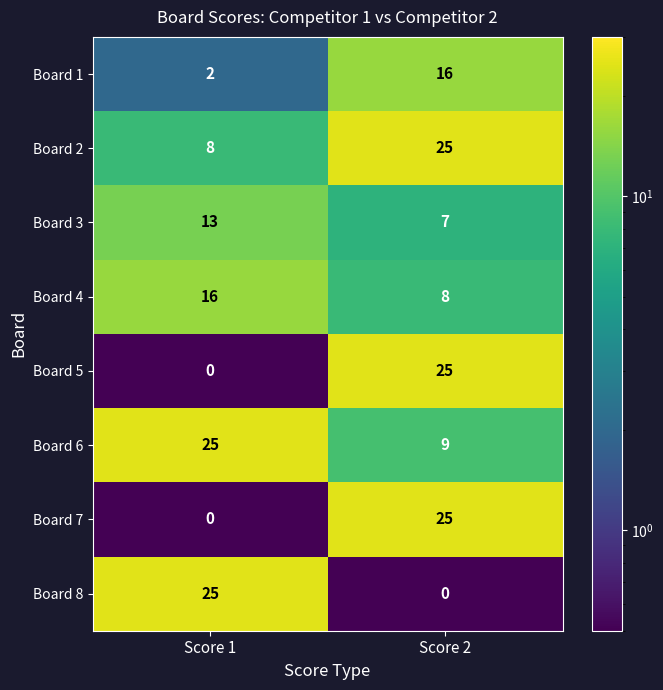

Reading left to right, what are all the values shown in this chart?

Board 1: 2	16
Board 2: 8	25
Board 3: 13	7
Board 4: 16	8
Board 5: 0	25
Board 6: 25	9
Board 7: 0	25
Board 8: 25	0